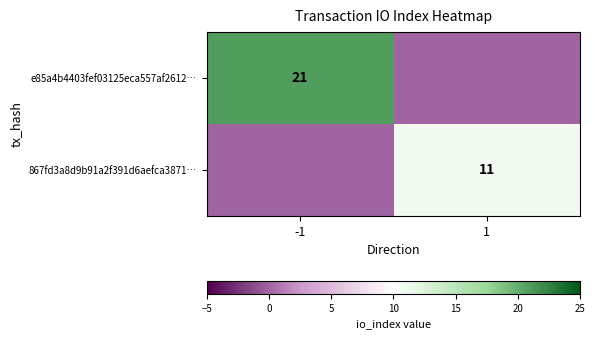

The 867fd3a8d9b91a2f391d6aefca3871… series shows 5 at 1. True or false?

False